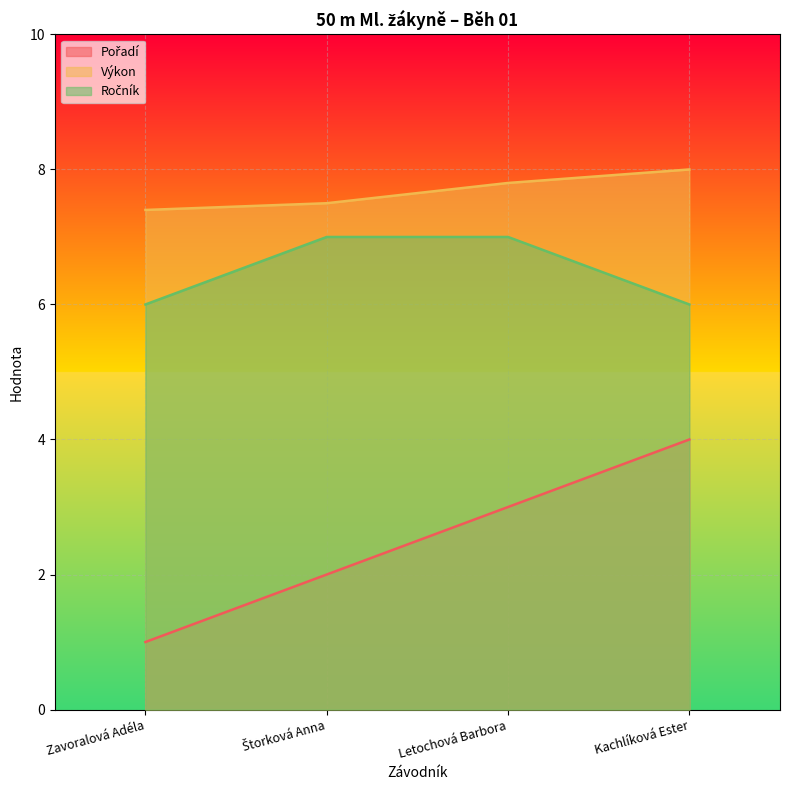

How many data points in Pořadí are above 3?

1